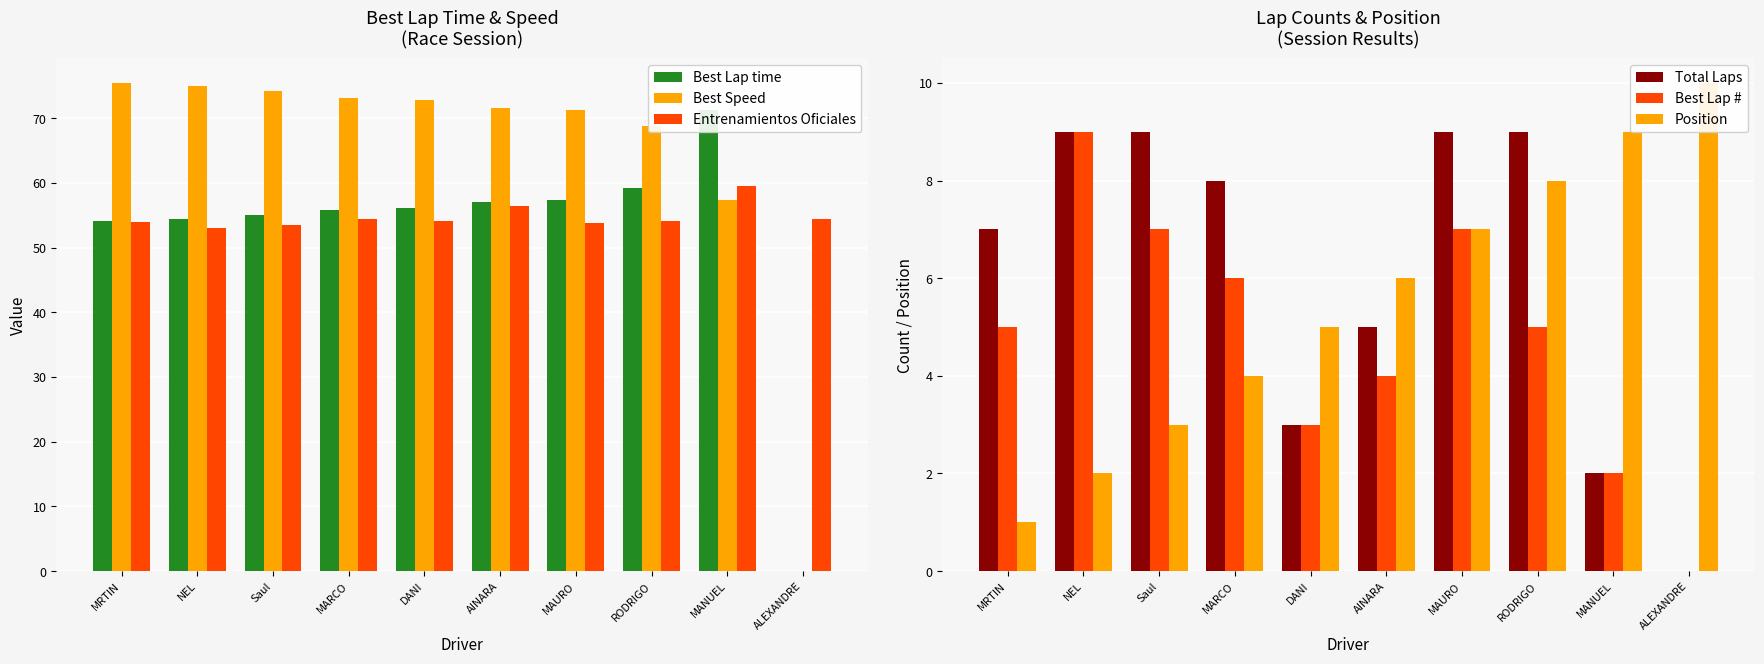

List the labels in order of Best Speed value, largest first.

MRTIN, NEL, Saul, MARCO, DANI, AINARA, MAURO, RODRIGO, MANUEL, ALEXANDRE